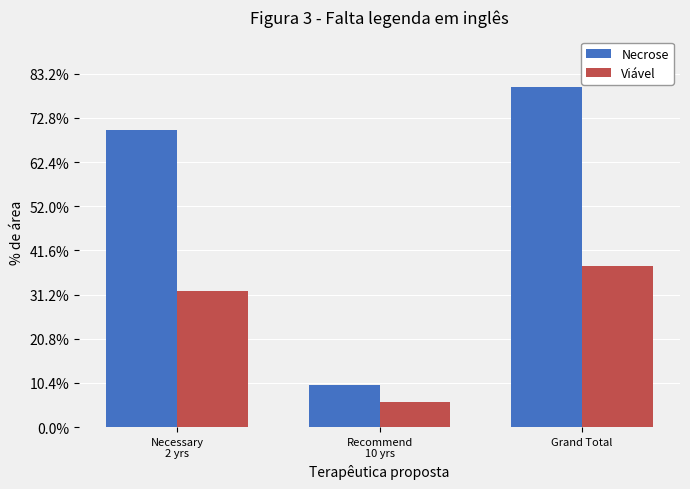

Where does the Viável series first go above 307696?

Grand Total